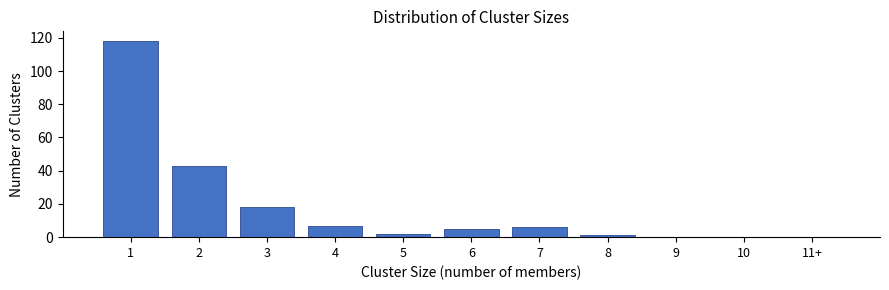

Reading right to left, list all the values displayed in this chart.

11+=0	10=0	9=0	8=1	7=6	6=5	5=2	4=7	3=18	2=43	1=118